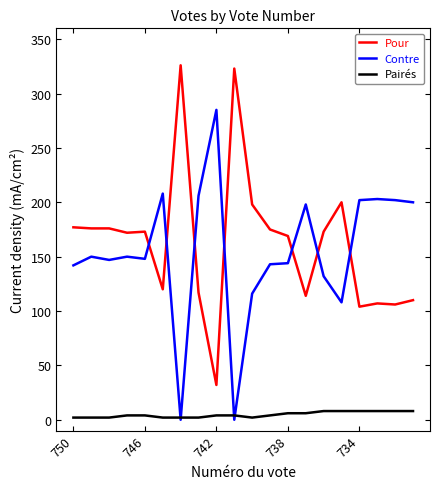

What is the lowest value of the Pour series?

32